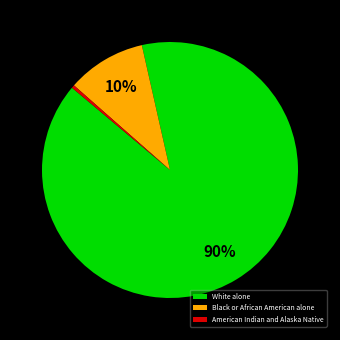

Between Black or African American alone and American Indian and Alaska Native, which is larger?

Black or African American alone